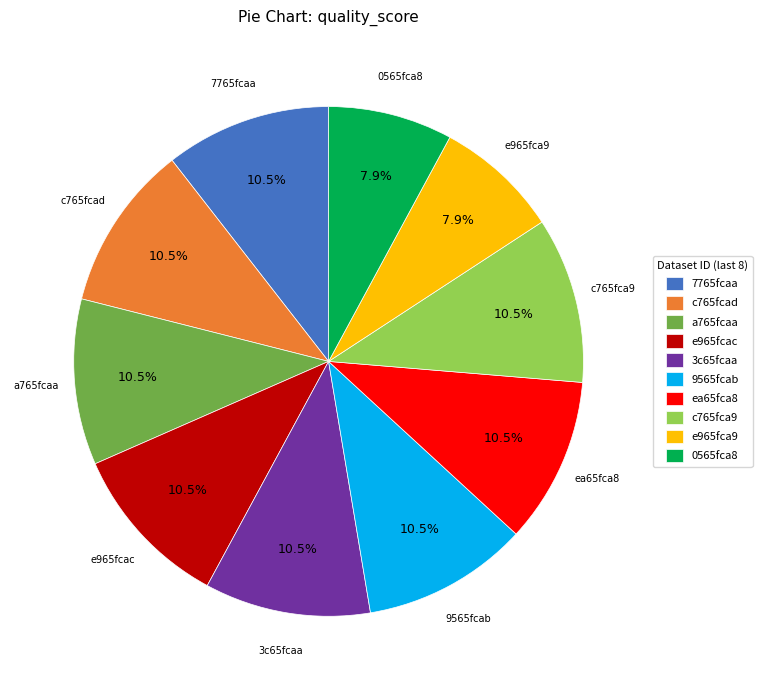

To the nearest percent, what is the difference between the largest and smallest slice percentages?

3%